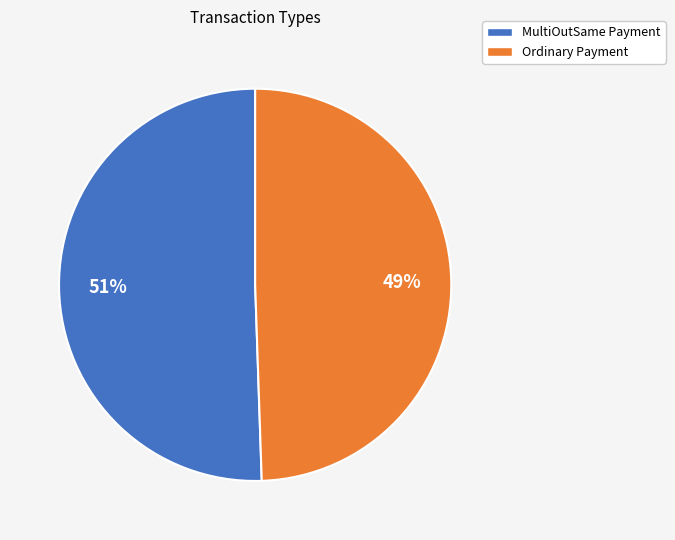

To the nearest percent, what is the average slice percentage?

50%